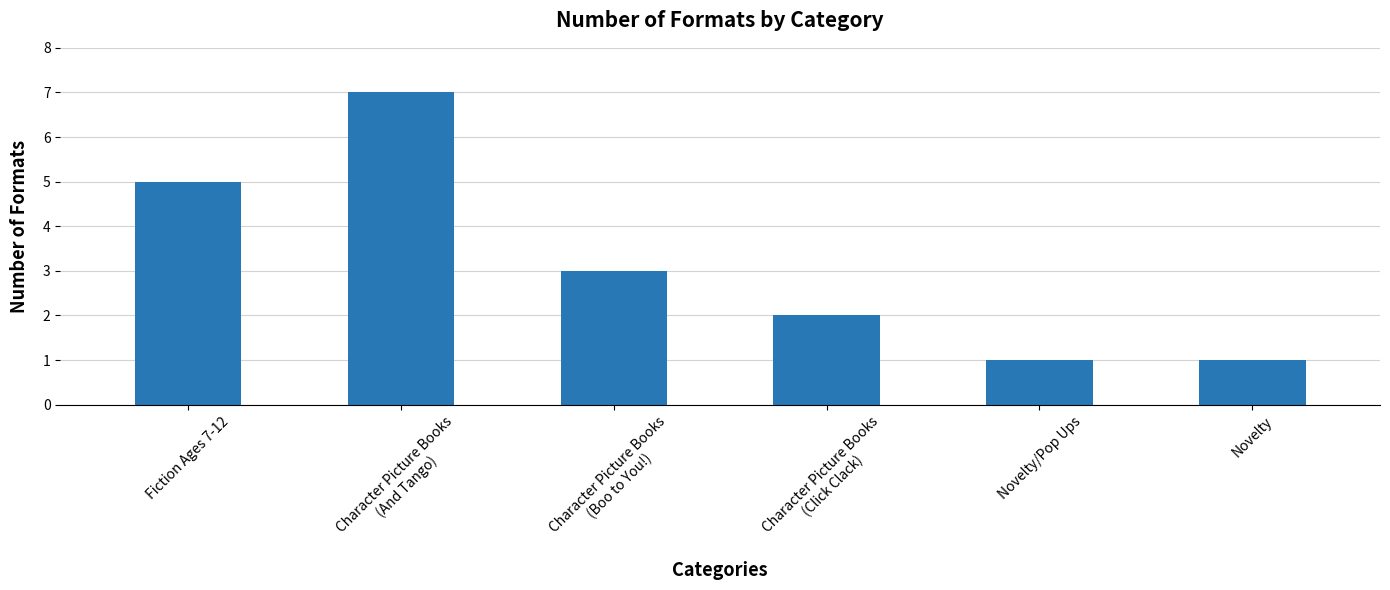

Reading right to left, transcribe all the data shown in this chart.

Novelty=1	Novelty/Pop Ups=1	Character Picture Books
(Click Clack)=2	Character Picture Books
(Boo to You!)=3	Character Picture Books
(And Tango)=7	Fiction Ages 7-12=5